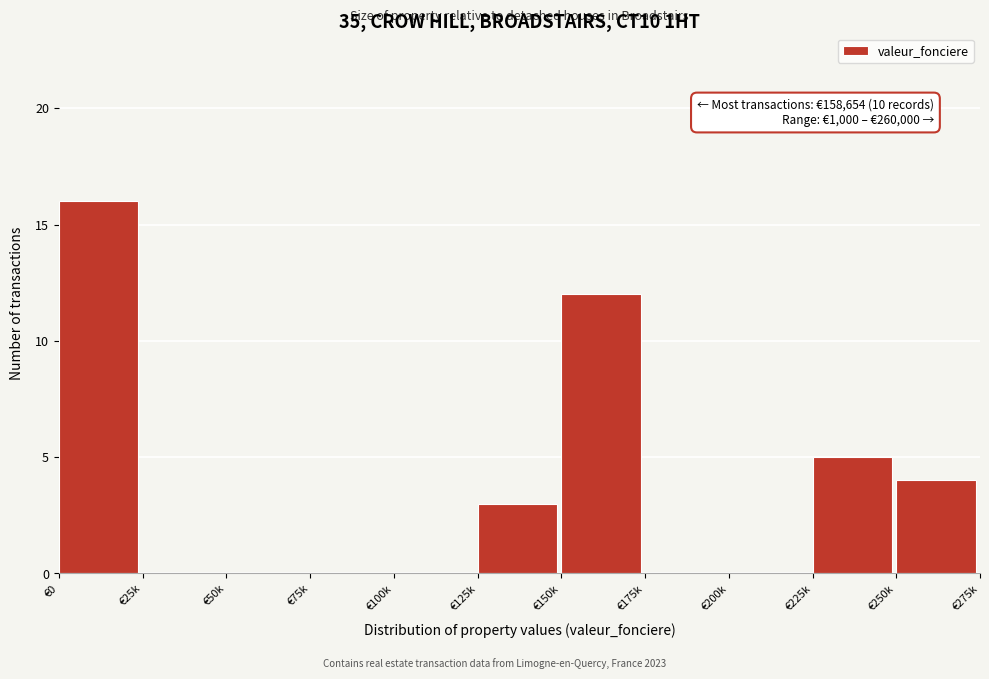

Reading left to right, what are all the values shown in this chart?

€0=16	€25k=0	€50k=0	€75k=0	€100k=0	€125k=3	€150k=12	€175k=0	€200k=0	€225k=5	€250k=4